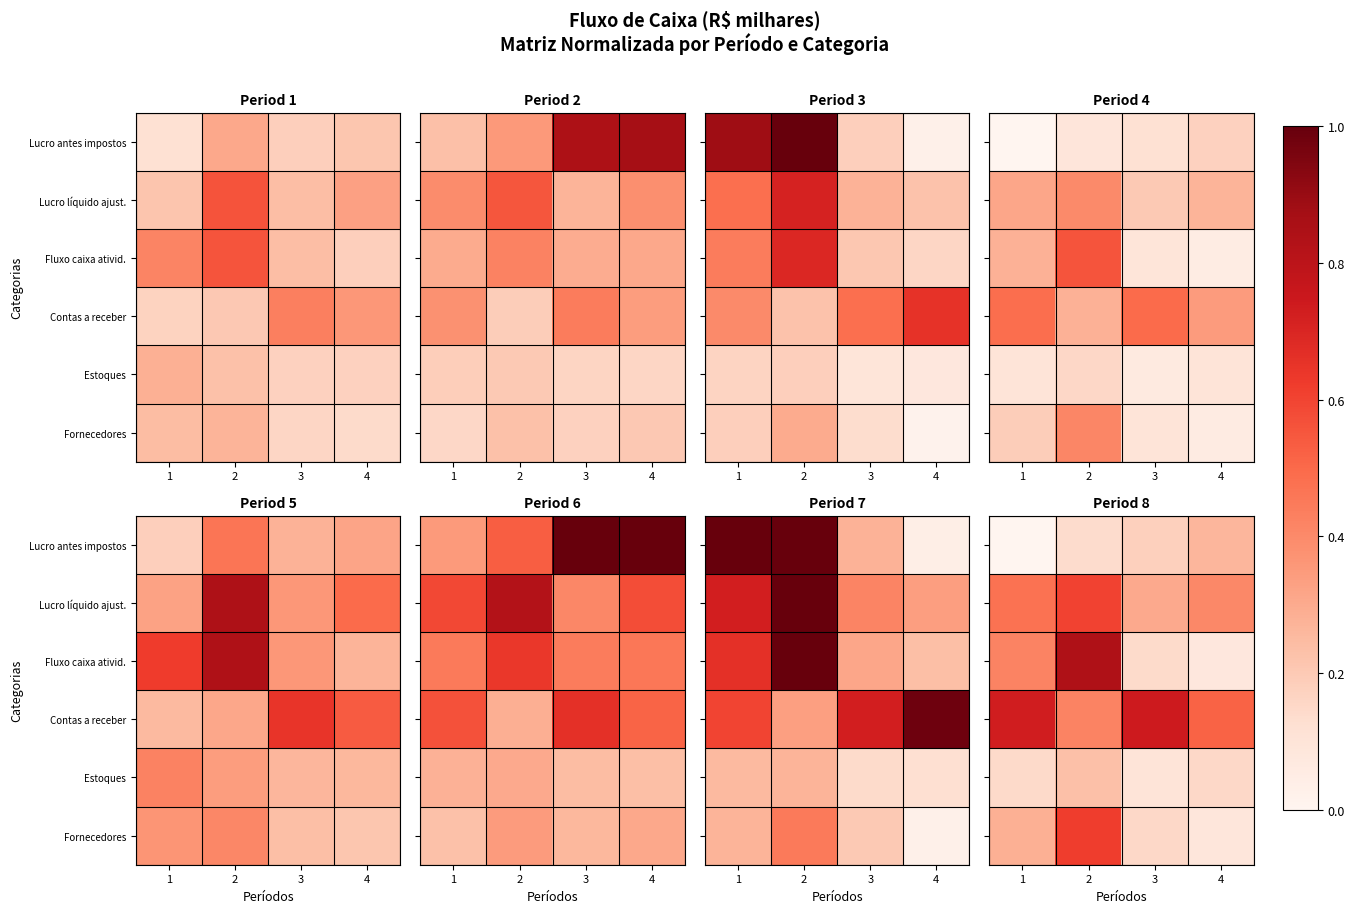

What is the total value across all series at 1?

2.1